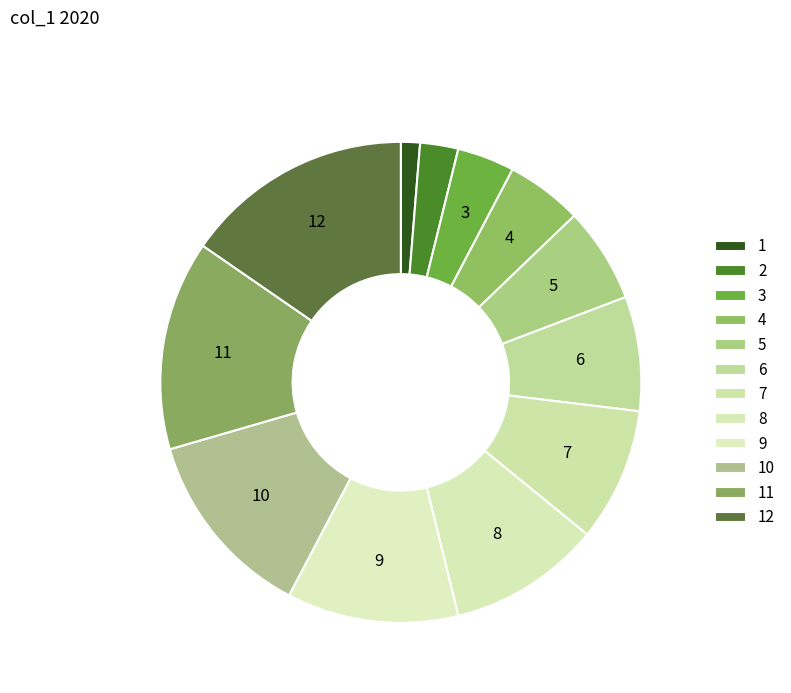

Does 5 account for over 50% of the chart?

No